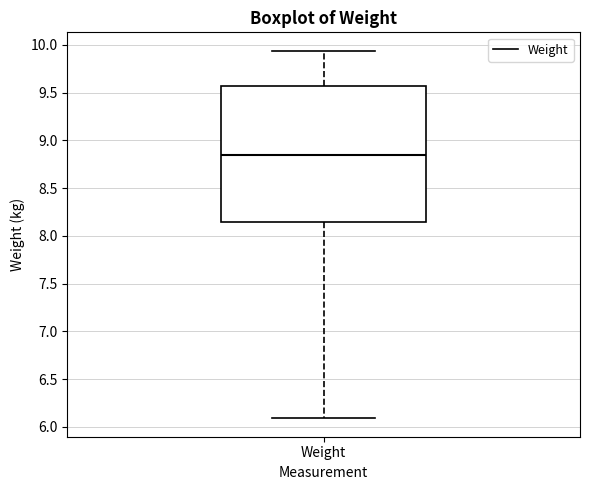

Read this box plot against the y-axis: the position of the median line, the range covered by the box, and the ends of both whiskers. The values are not printed on the chart, so give them approximately, as read against the axis.

median 8.85, box 8.15 to 9.55, whiskers 6.10 to 9.95